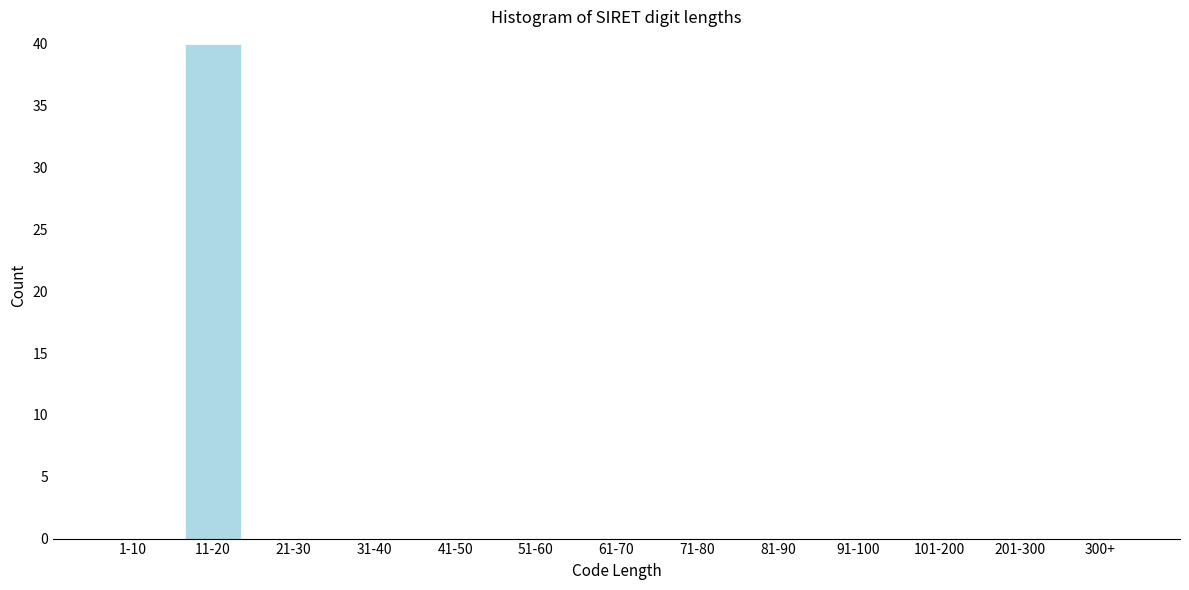

Reading left to right, list all the values displayed in this chart.

1-10=0	11-20=40	21-30=0	31-40=0	41-50=0	51-60=0	61-70=0	71-80=0	81-90=0	91-100=0	101-200=0	201-300=0	300+=0